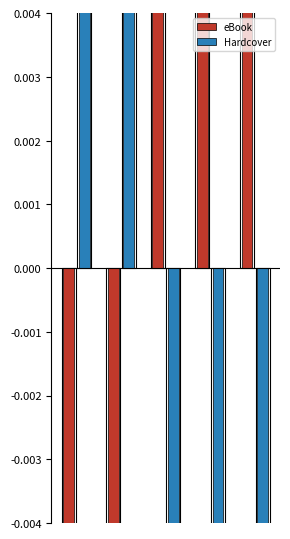

What are all the series names shown in the legend?

eBook, Hardcover